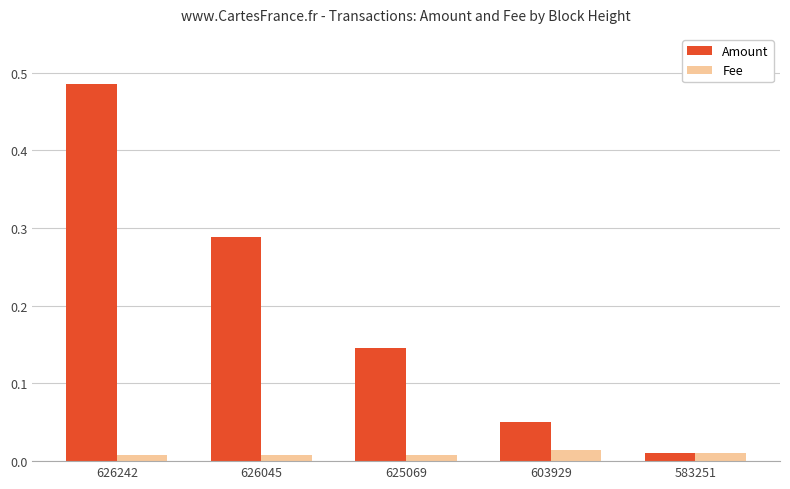

How many bars are there in each group?

2